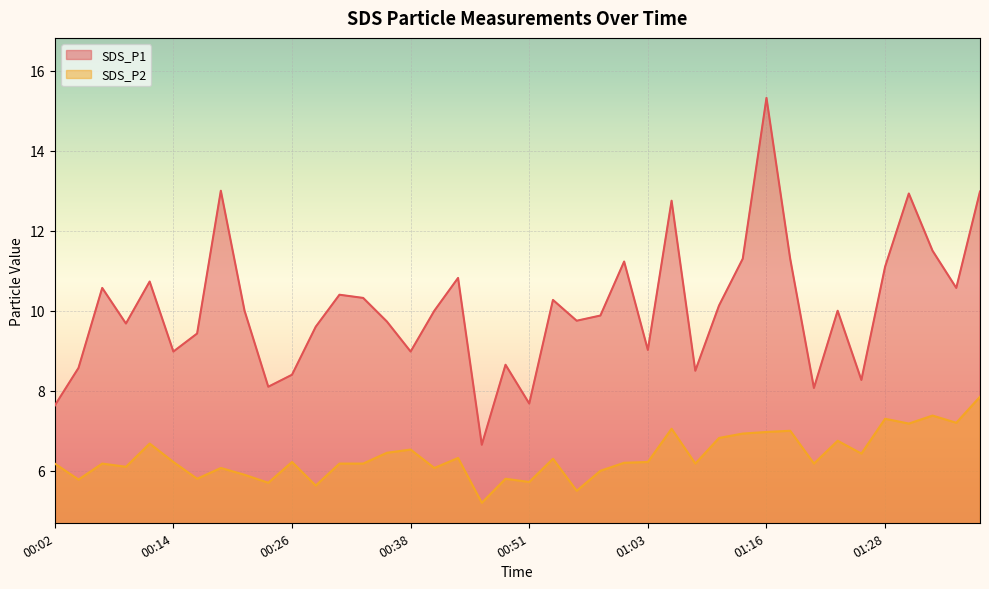

At which label is SDS_P2 closest to 6?

00:58